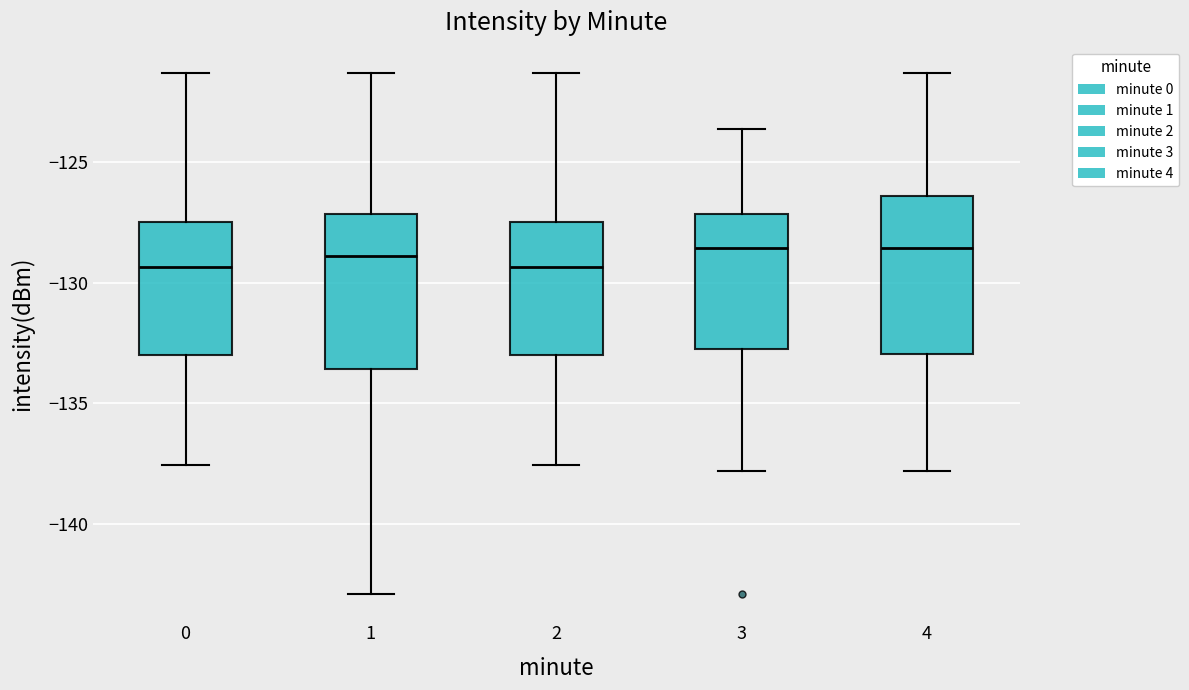

Reading left to right, read every box against the y-axis: the position of its median line, the range the box covers, and the ends of its whiskers. The values are not printed on the chart, so give them approximately, as read against the axis.

0: median -129.5, box -133.0 to -127.5, whiskers -137.5 to -121.5
1: median -129.0, box -133.5 to -127.0, whiskers -143.0 to -121.5
2: median -129.5, box -133.0 to -127.5, whiskers -137.5 to -121.5
3: median -128.5, box -132.5 to -127.0, whiskers -138.0 to -123.5
4: median -128.5, box -133.0 to -126.5, whiskers -138.0 to -121.5